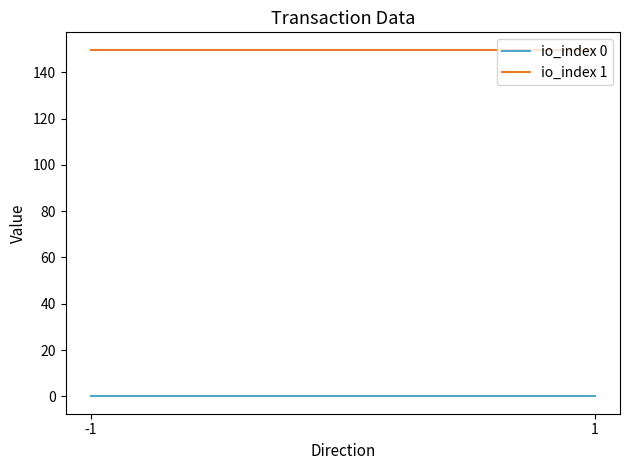

At 1, list the series in order from largest to smallest.

io_index 1, io_index 0